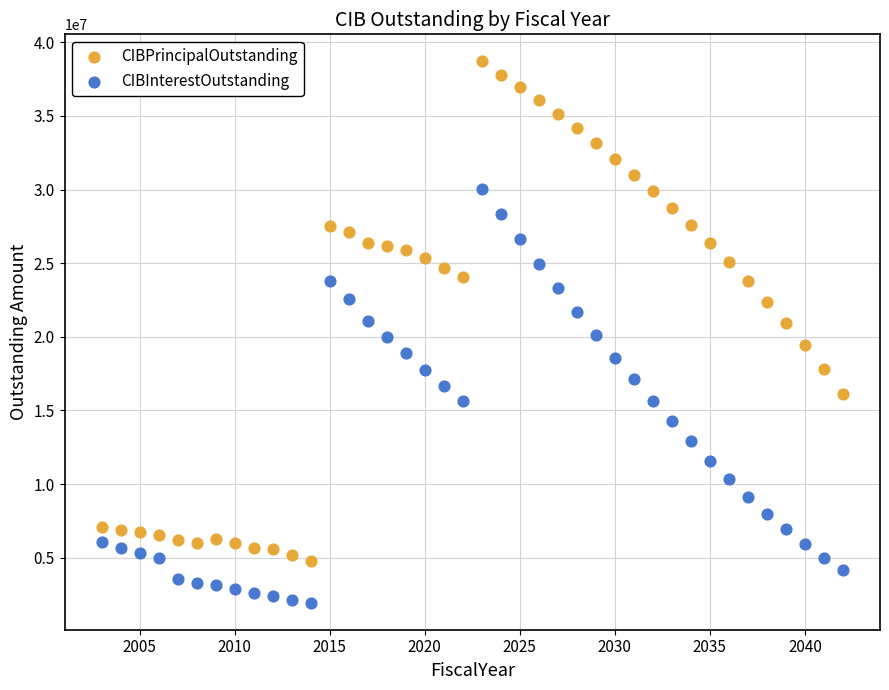

Across all data points, what is the range of X values (max minus min)?

39.0